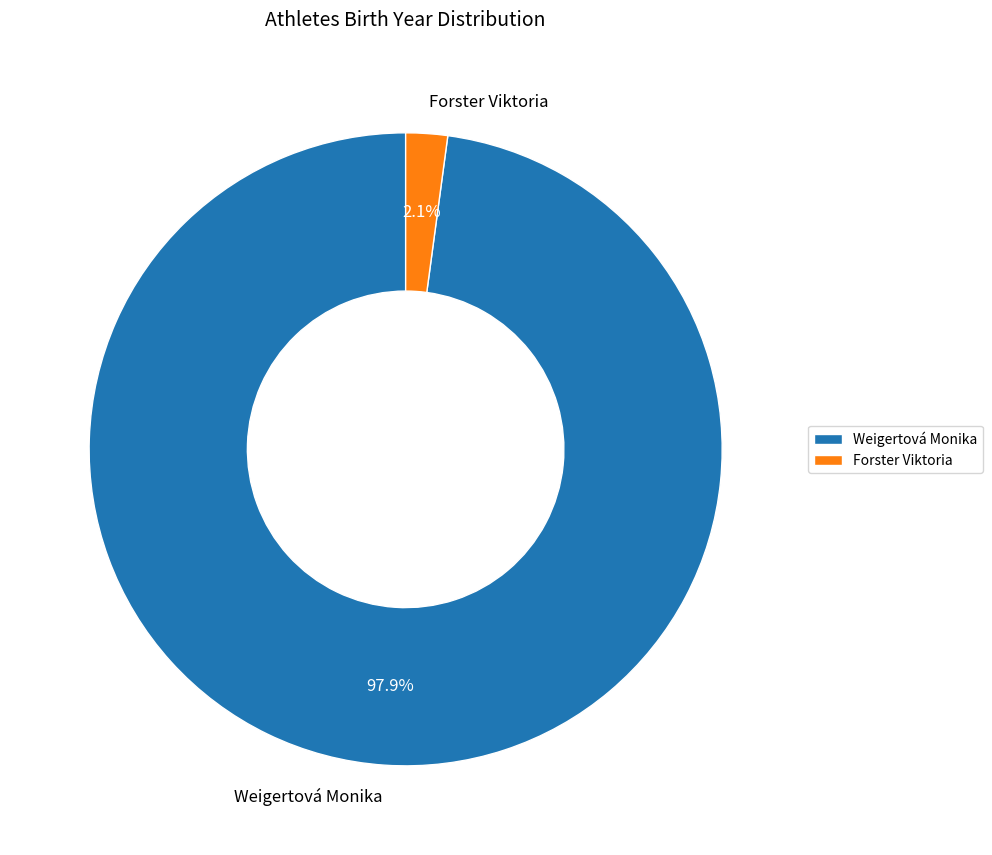

Rank the categories by value from highest to lowest.

Weigertová Monika, Forster Viktoria